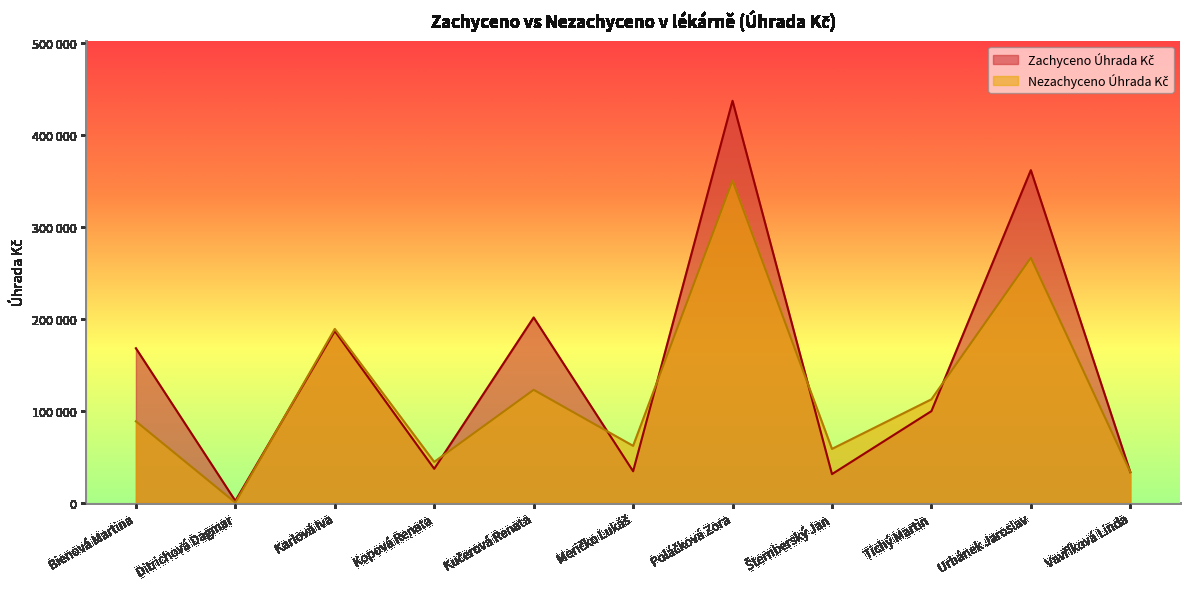

What is the difference between the maximum and minimum values in the Zachyceno Úhrada Kč series?

434923.4